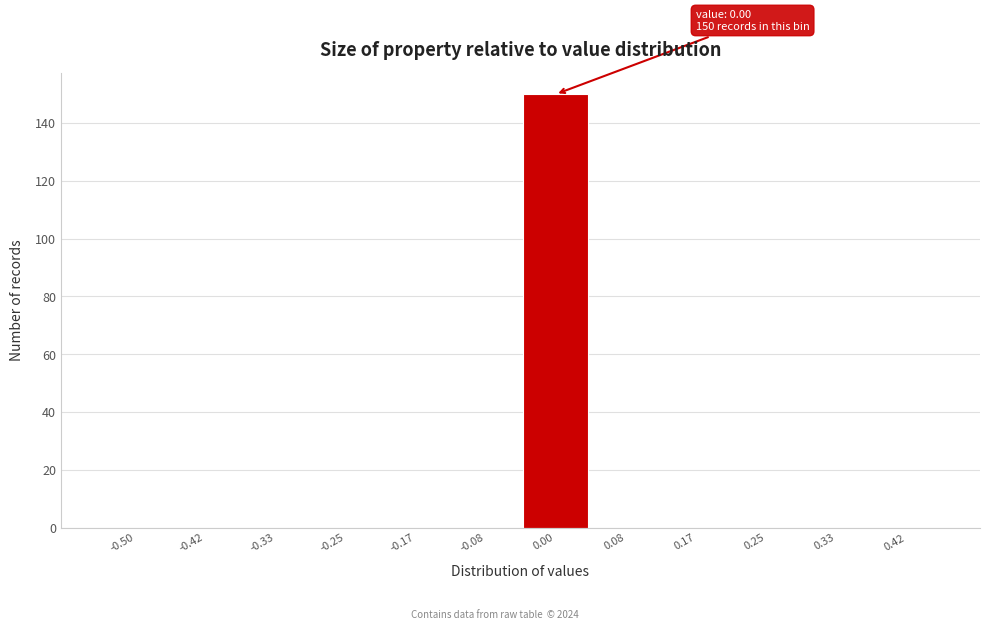

Reading right to left, extract all data points from this chart.

0.42=0	0.33=0	0.25=0	0.17=0	0.08=0	0.00=150	-0.08=0	-0.17=0	-0.25=0	-0.33=0	-0.42=0	-0.50=0